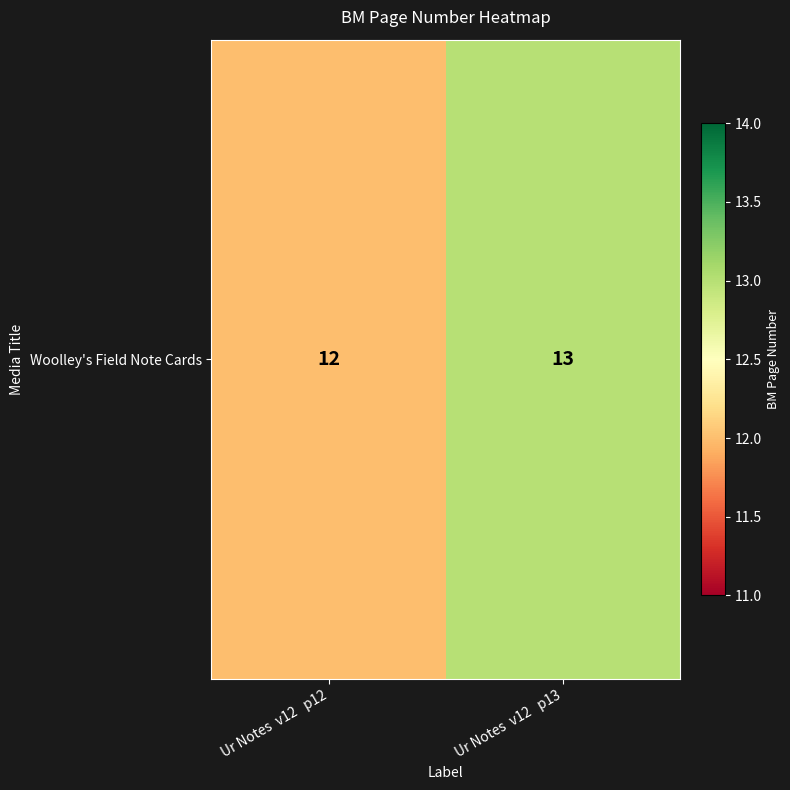

What is the change in value from Ur Notes  v12   p12 to Ur Notes  v12   p13?

+1